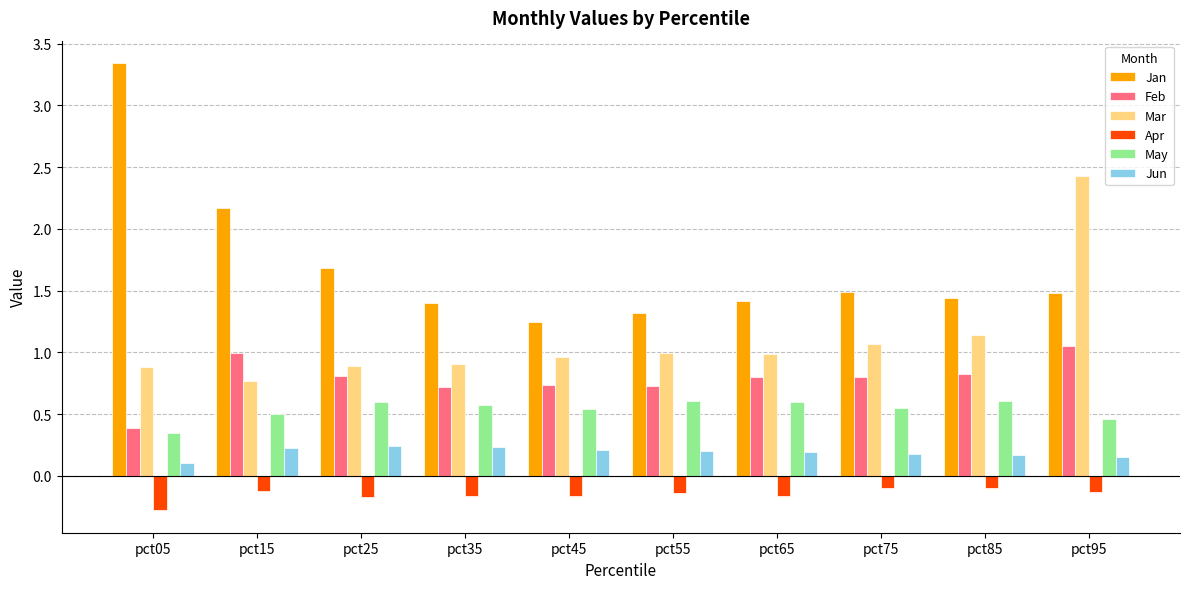

Rank the series by their maximum value, from lowest to highest.

Apr, Jun, May, Feb, Mar, Jan